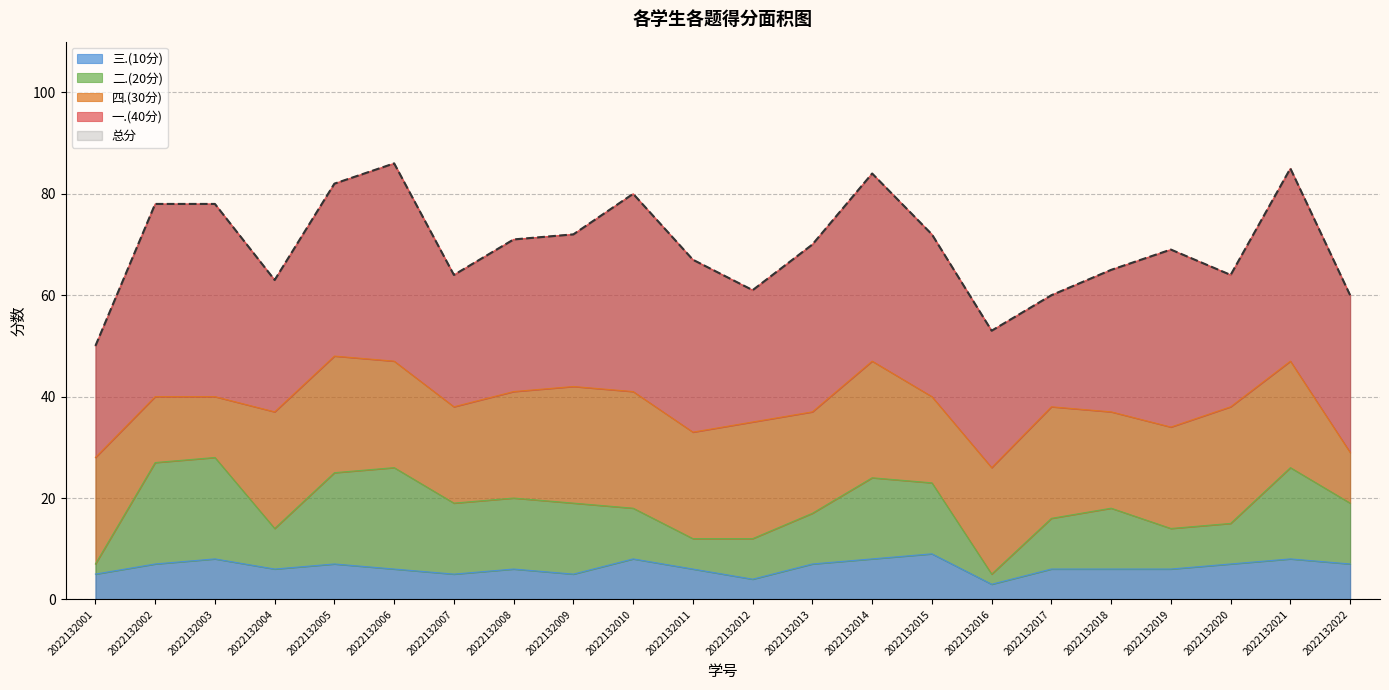

True or false: 三.(10分) and 二.(20分) cross at least once.

False